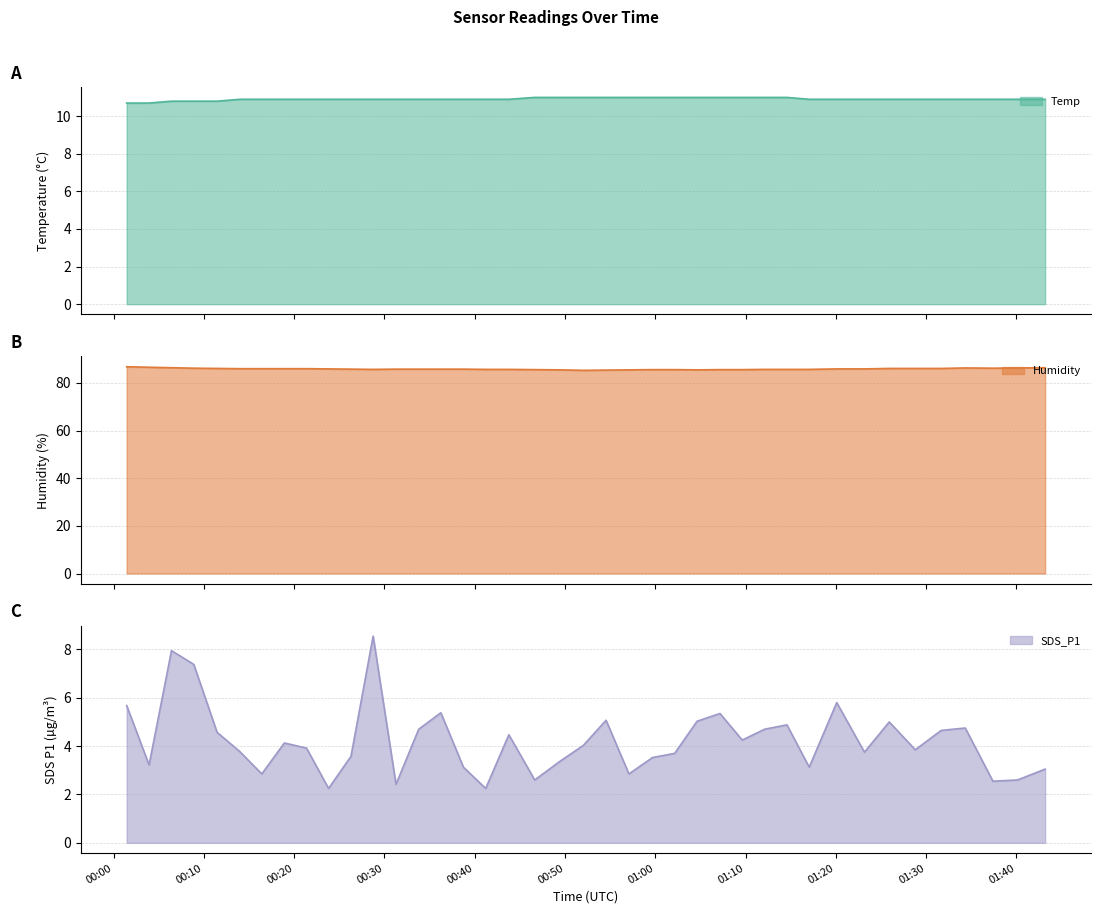

What is the maximum value shown in the chart?

86.8